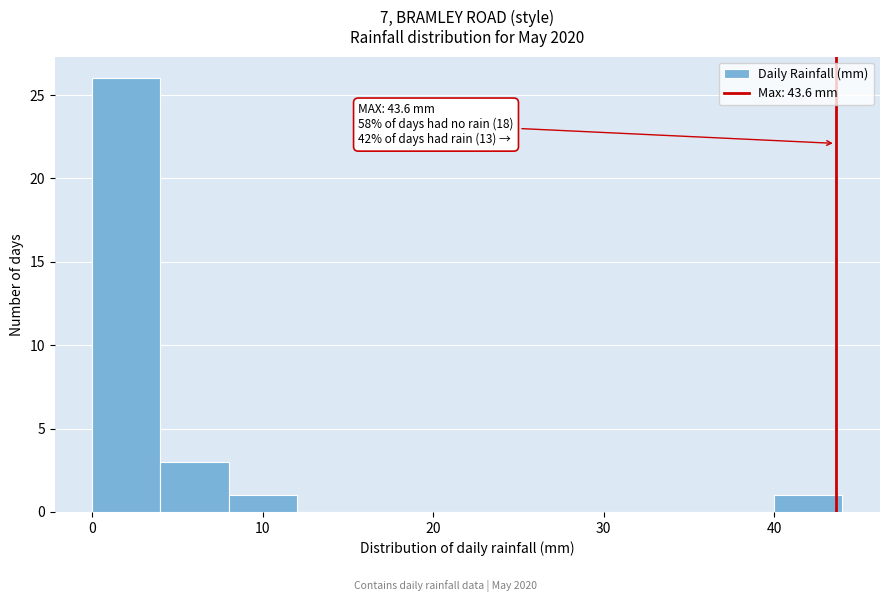

Which range on the x-axis has the tallest bar?

0 to 4